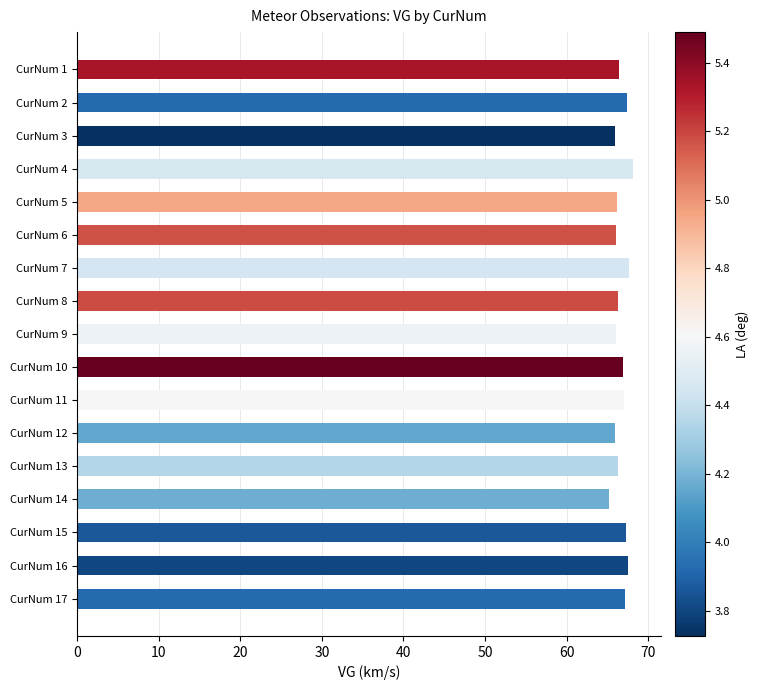

What is the difference between the maximum and minimum values?

3.0